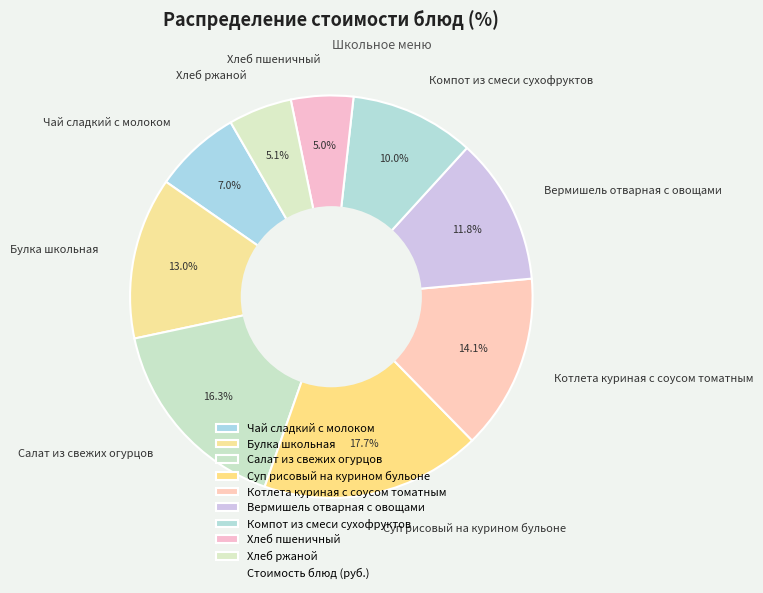

Between Салат из свежих огурцов and Хлеб ржаной, which is larger?

Салат из свежих огурцов